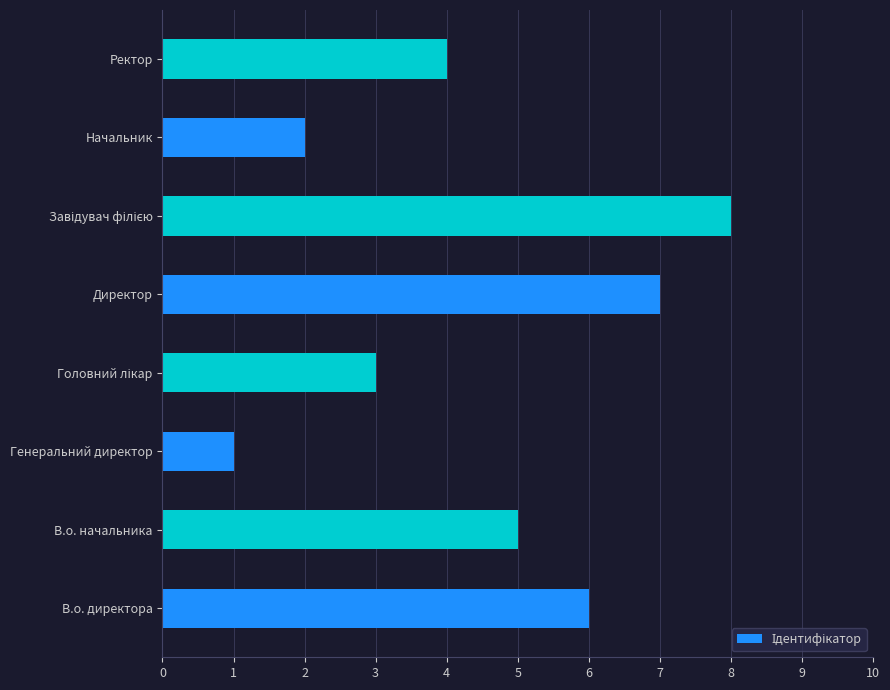

The chart shows a value of 5 at В.о. начальника. True or false?

True